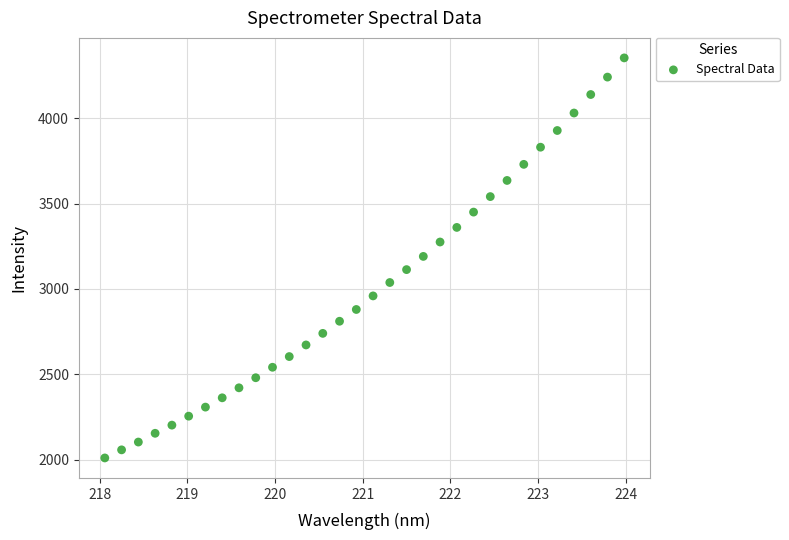

What is the range of Y values (max minus min)?

2344.2